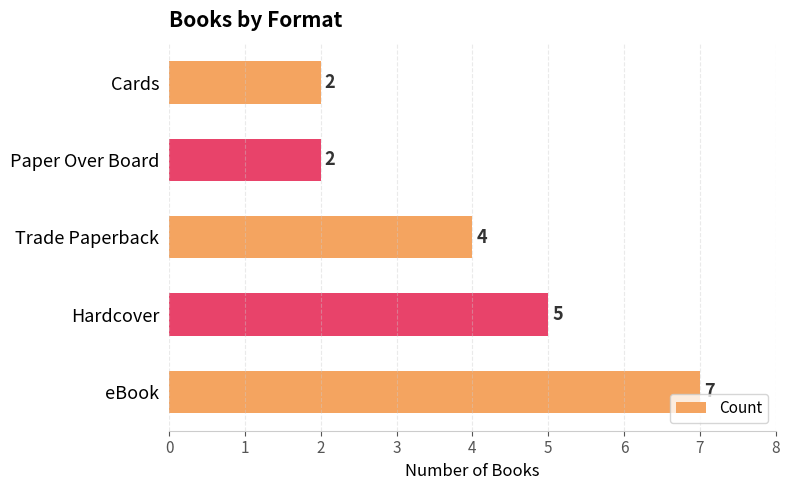

Which category has the highest value across all series?

eBook